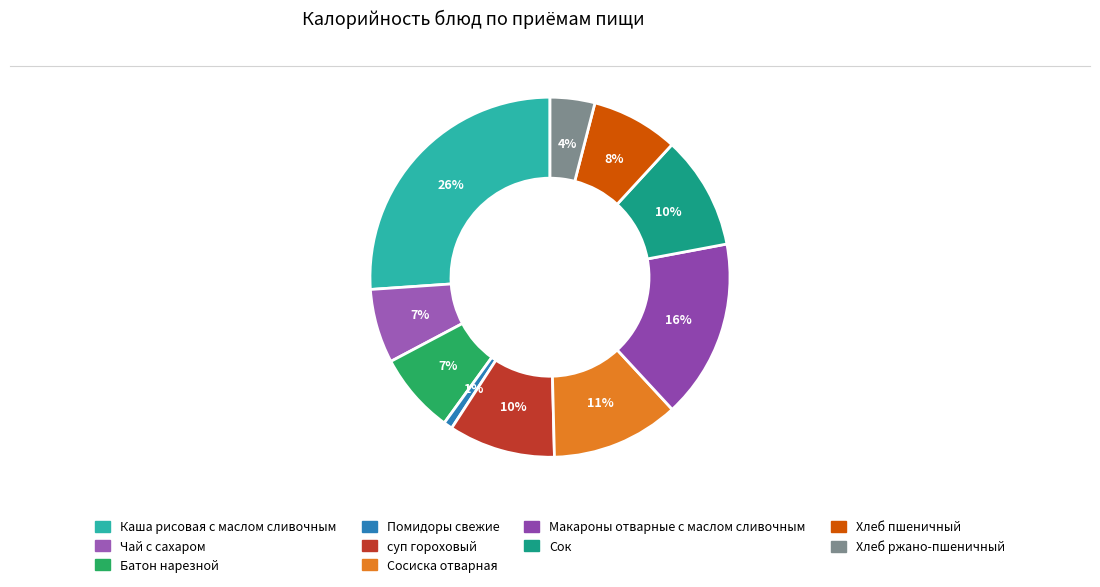

Count the number of slices in the pie.

10